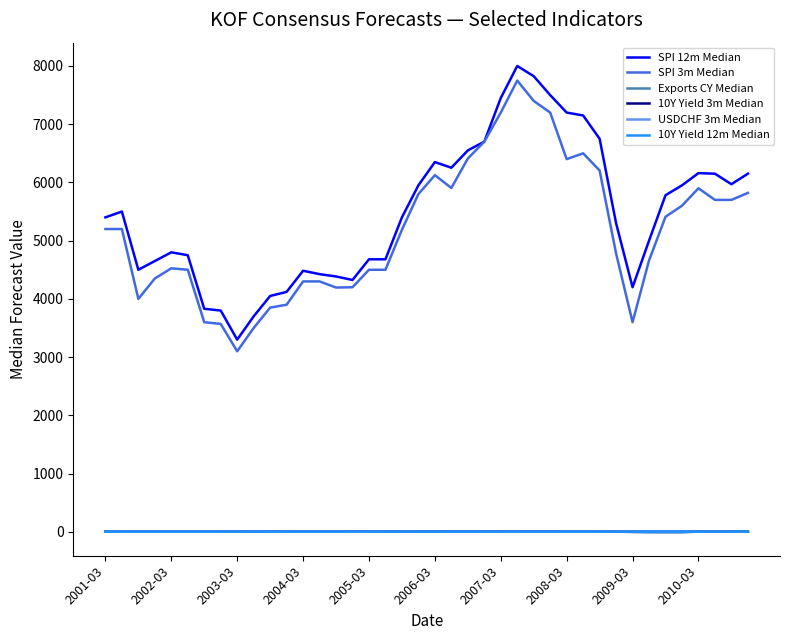

How many distinct data groups are displayed?

6